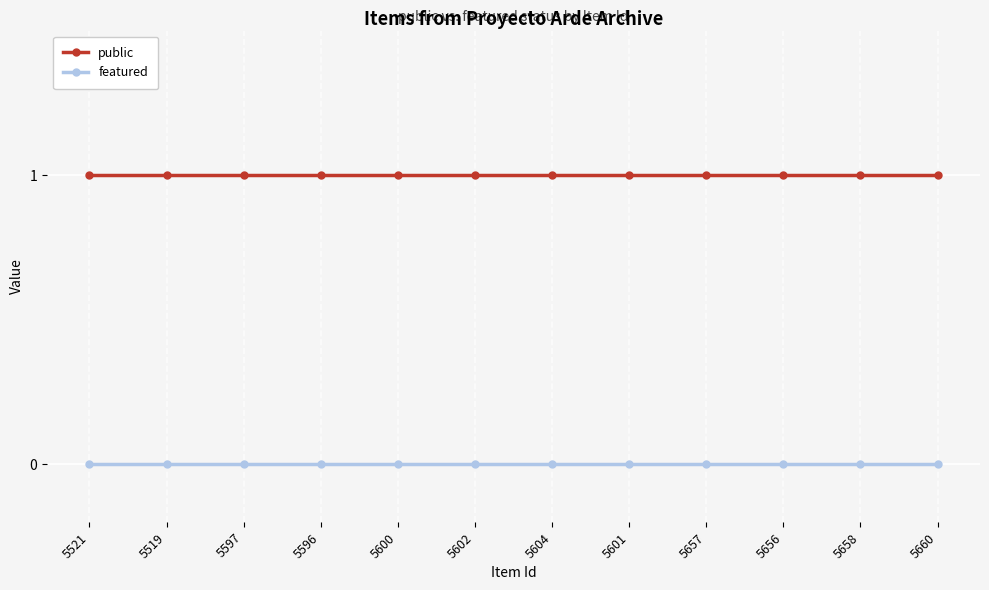

True or false: featured has a value of 0 at 5601.

True